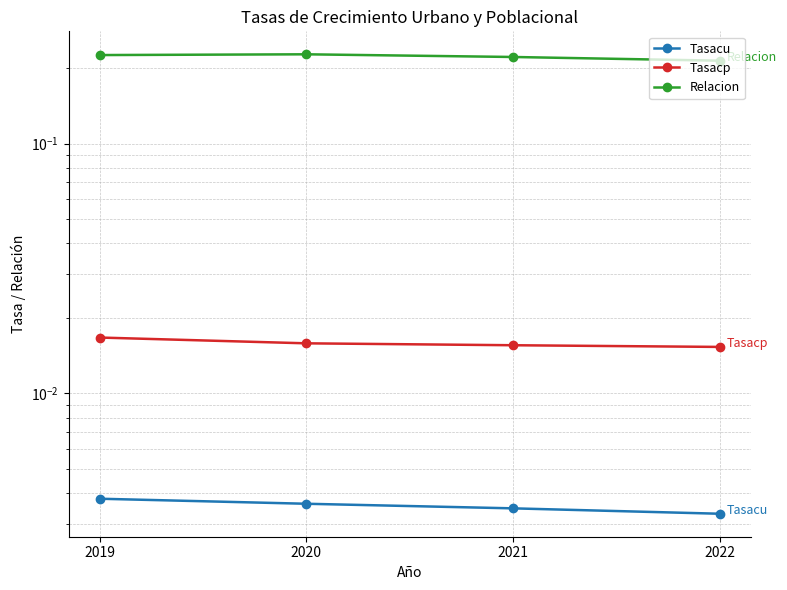

List the series in order of their peak value, highest first.

Relacion, Tasacp, Tasacu